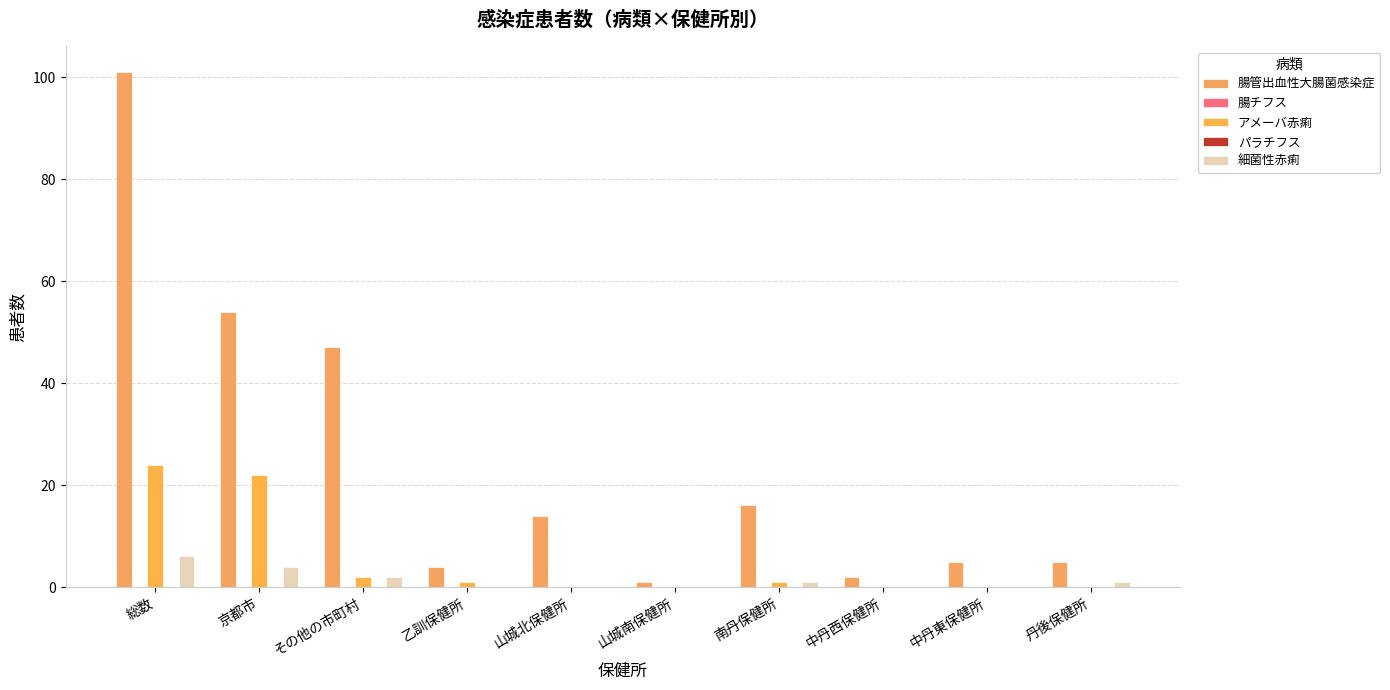

Which label corresponds to the largest value in the chart?

総数